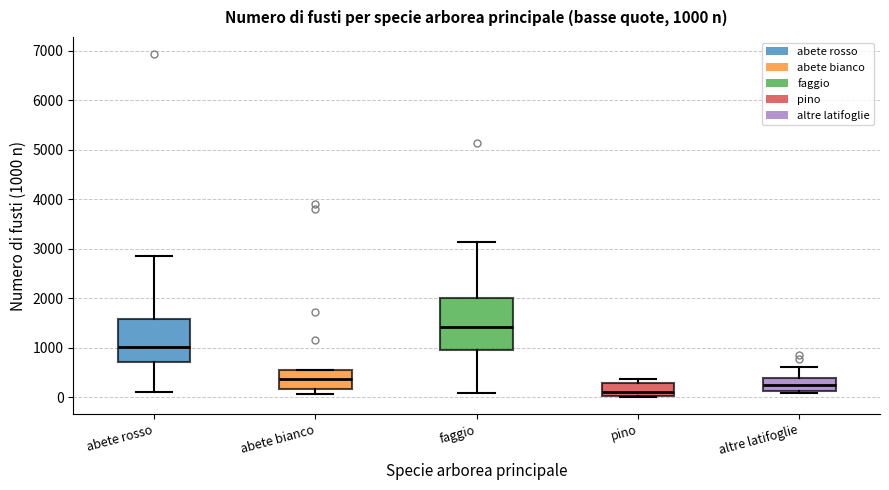

Which box is the tallest, from its lower edge to its upper edge?

faggio